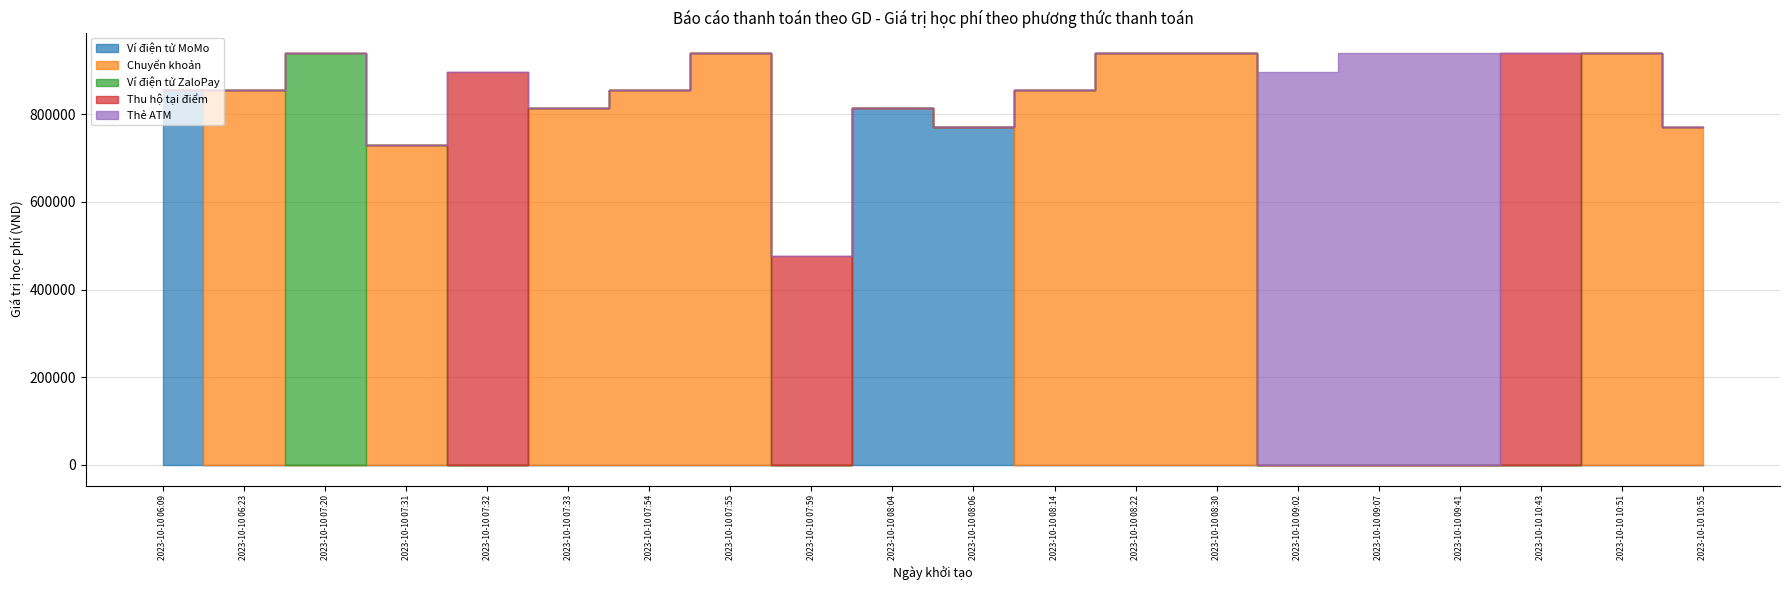

How many positive values does the Ví điện tử ZaloPay series have?

1